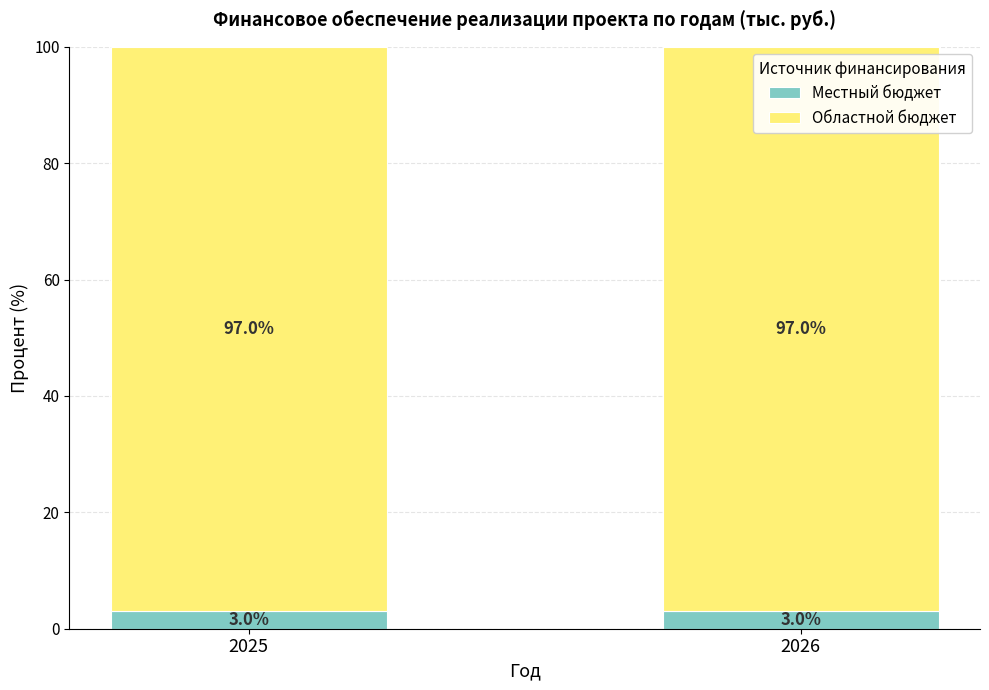

What is the value of the Местный бюджет bar at the 2nd from the left?

3.0